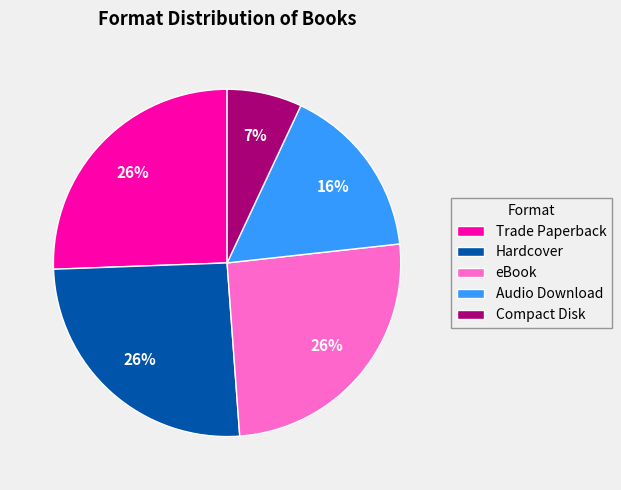

To the nearest percent, what is the combined percentage of eBook and Compact Disk?

33%